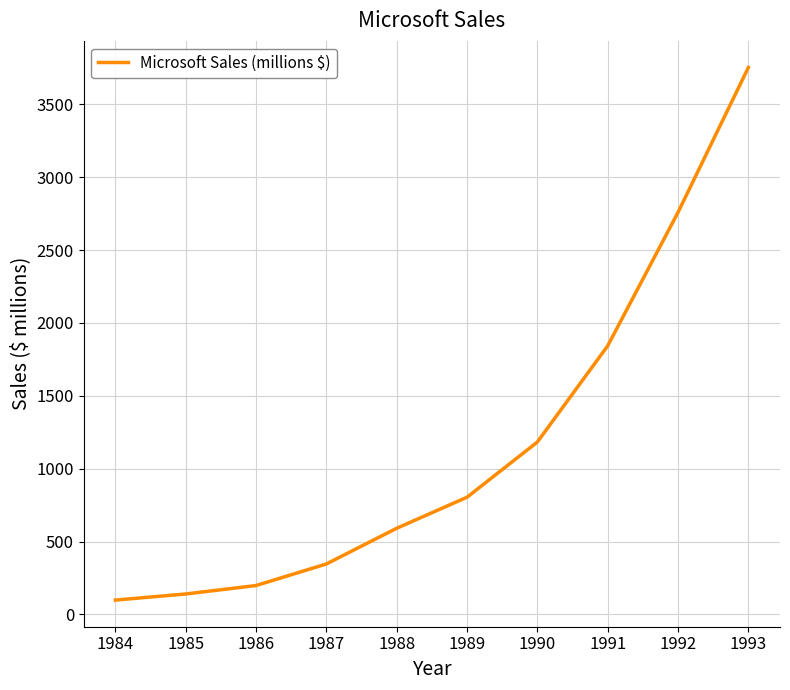

List the labels in order of value, smallest first.

1984, 1985, 1986, 1987, 1988, 1989, 1990, 1991, 1992, 1993